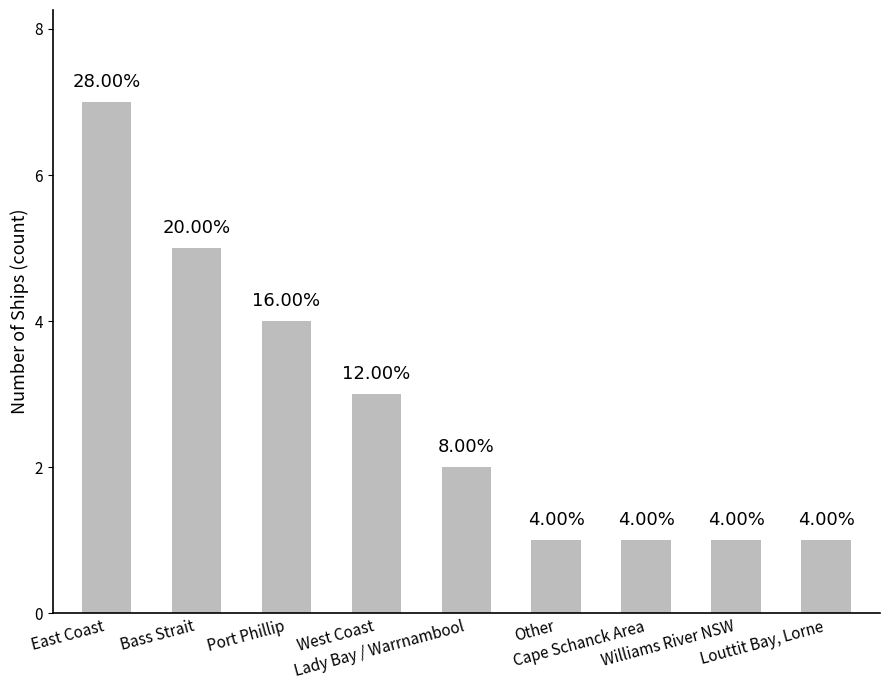

Rank the categories by value from lowest to highest.

Other, Cape Schanck Area, Williams River NSW, Louttit Bay, Lorne, Lady Bay / Warrnambool, West Coast, Port Phillip, Bass Strait, East Coast